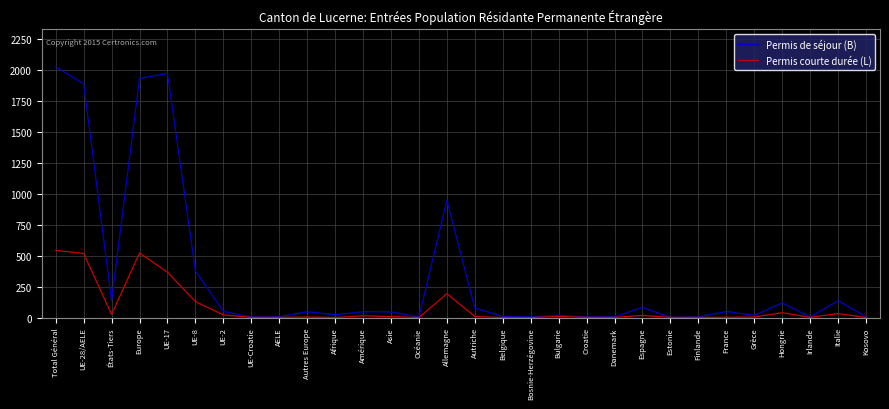

What is the difference between the highest and lowest values at Allemagne?

754